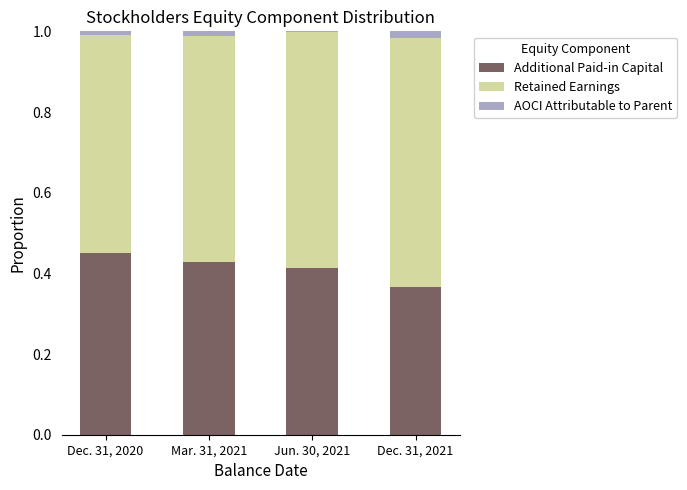

Count the number of categories in the chart.

4